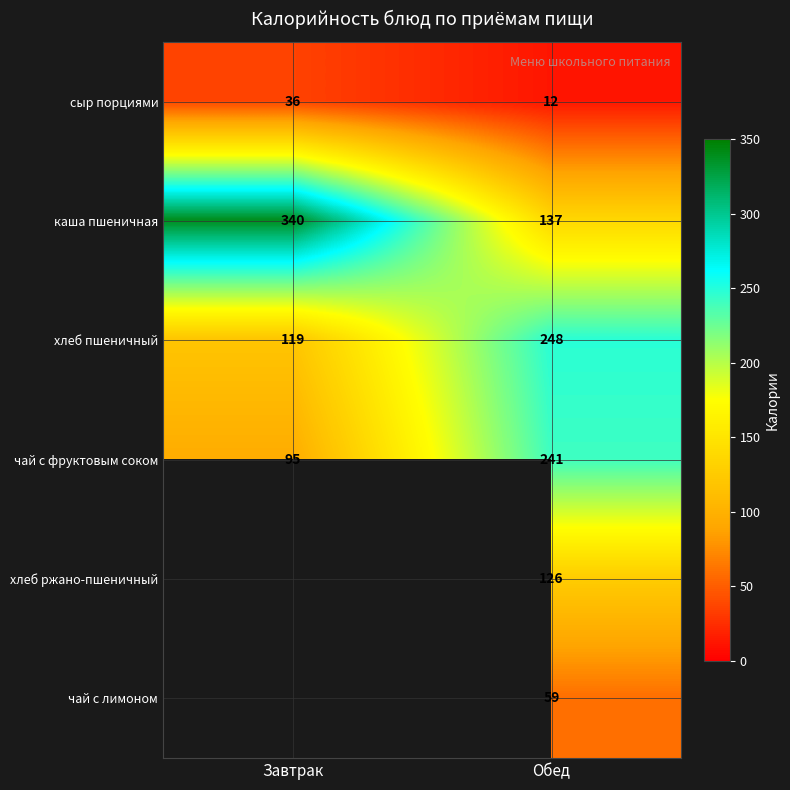

At which category is the sum across all series the highest?

Обед